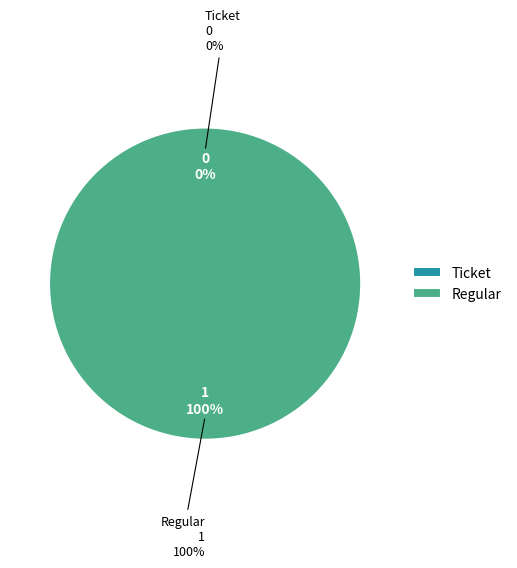

How many slices are in this pie chart?

2